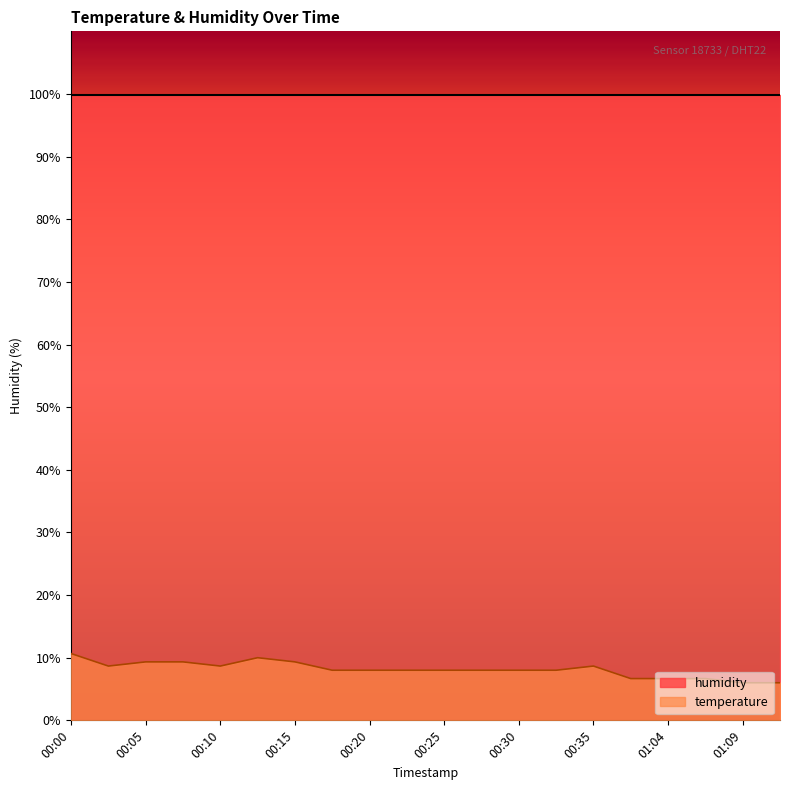

What is the approximate value at 00:08?

9.3